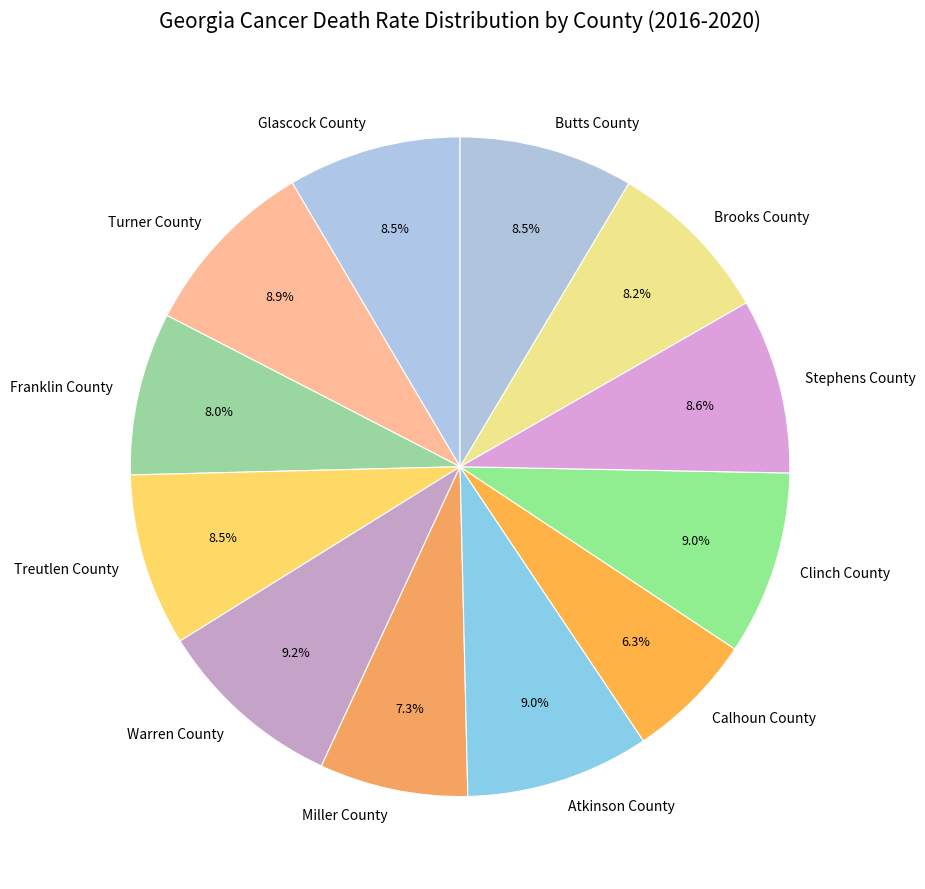

What is the smallest slice in the pie chart?

Calhoun County